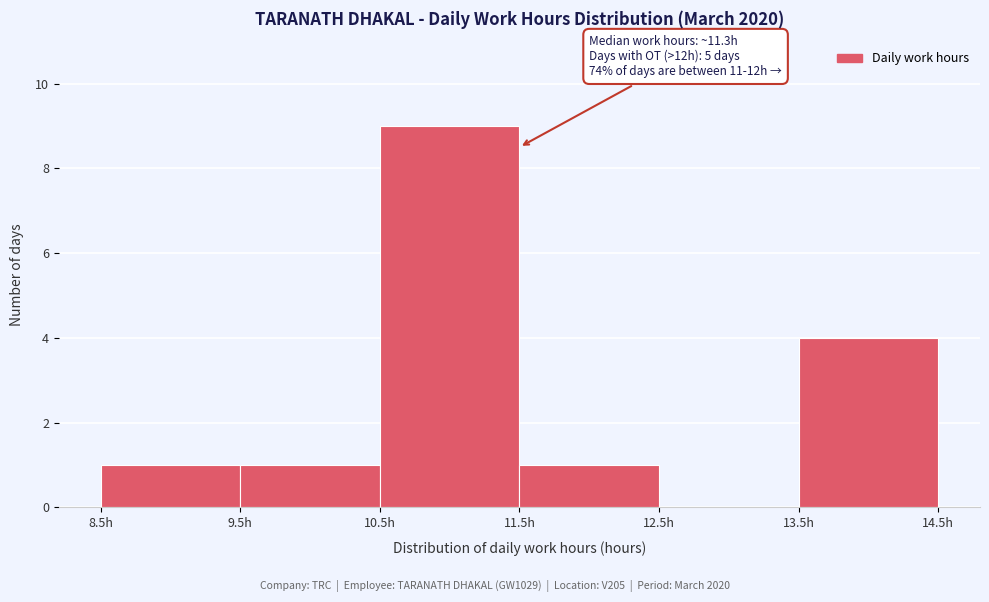

Over which range of the x-axis is the bar tallest?

10.5 to 11.5